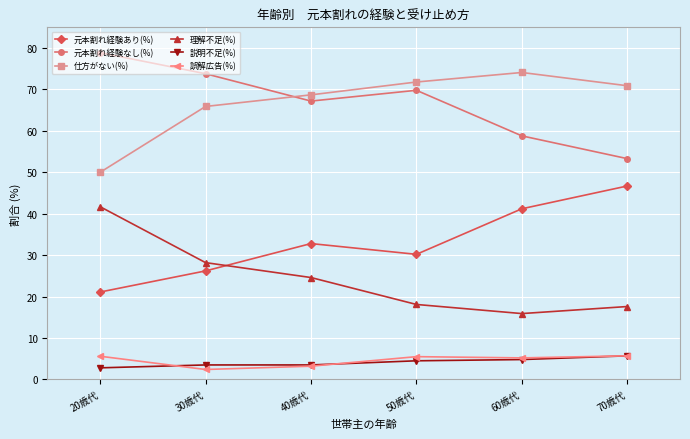

What position from the left is 20歳代?

1